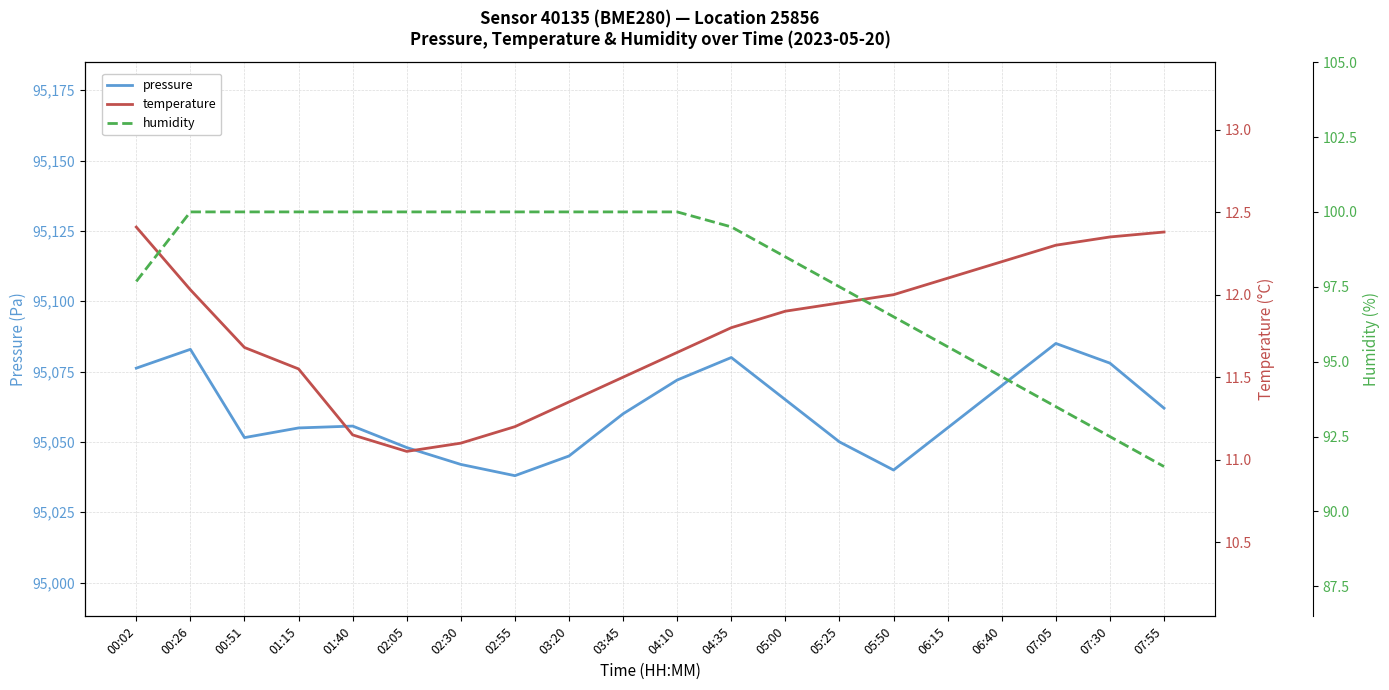

Where is pressure nearest to the value 95061?

03:45